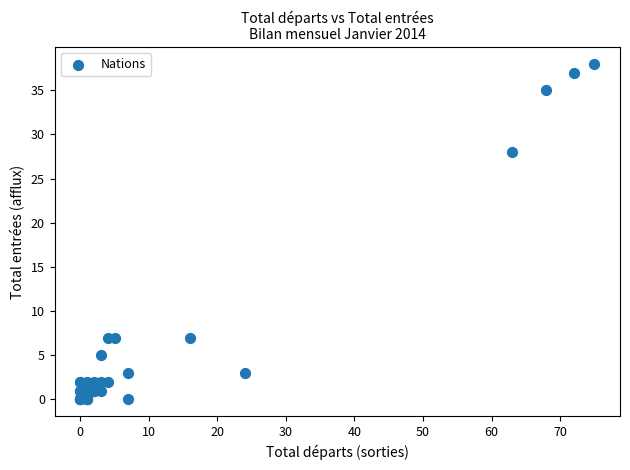

What Y value in the scatter plot is closest to 19?

28